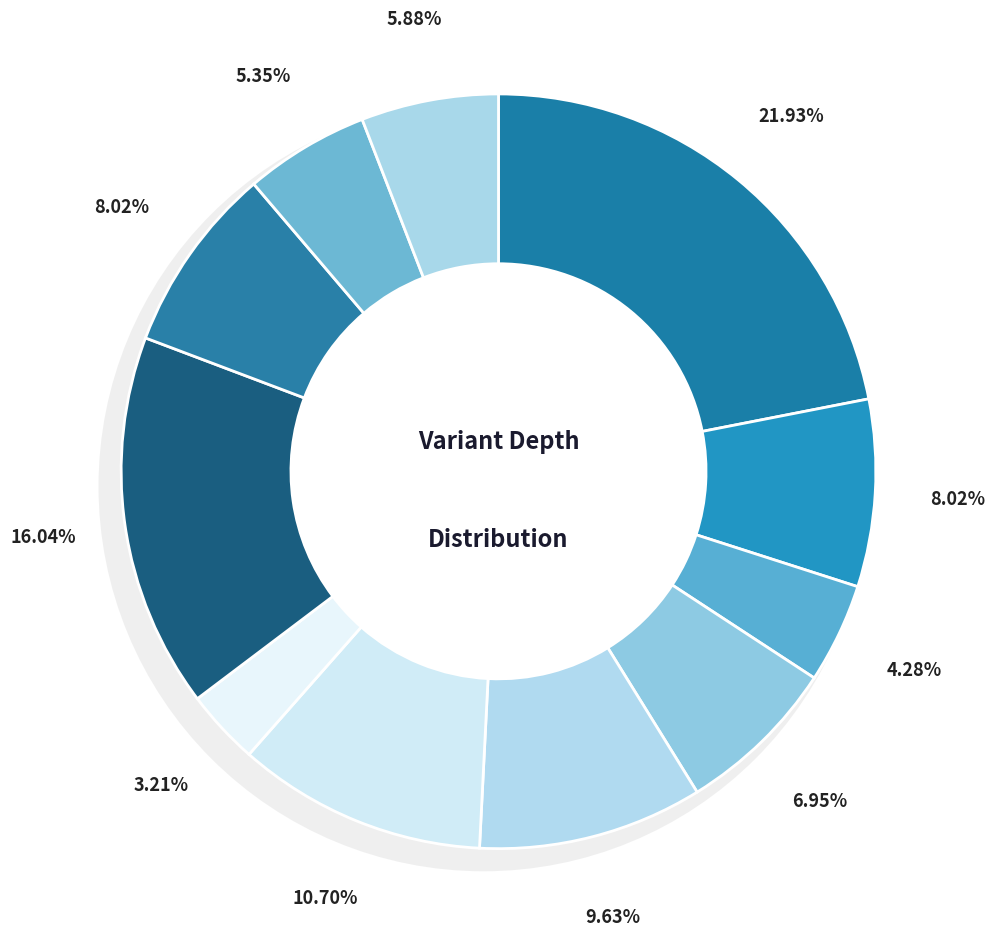

Does 70539001 account for over 50% of the chart?

No